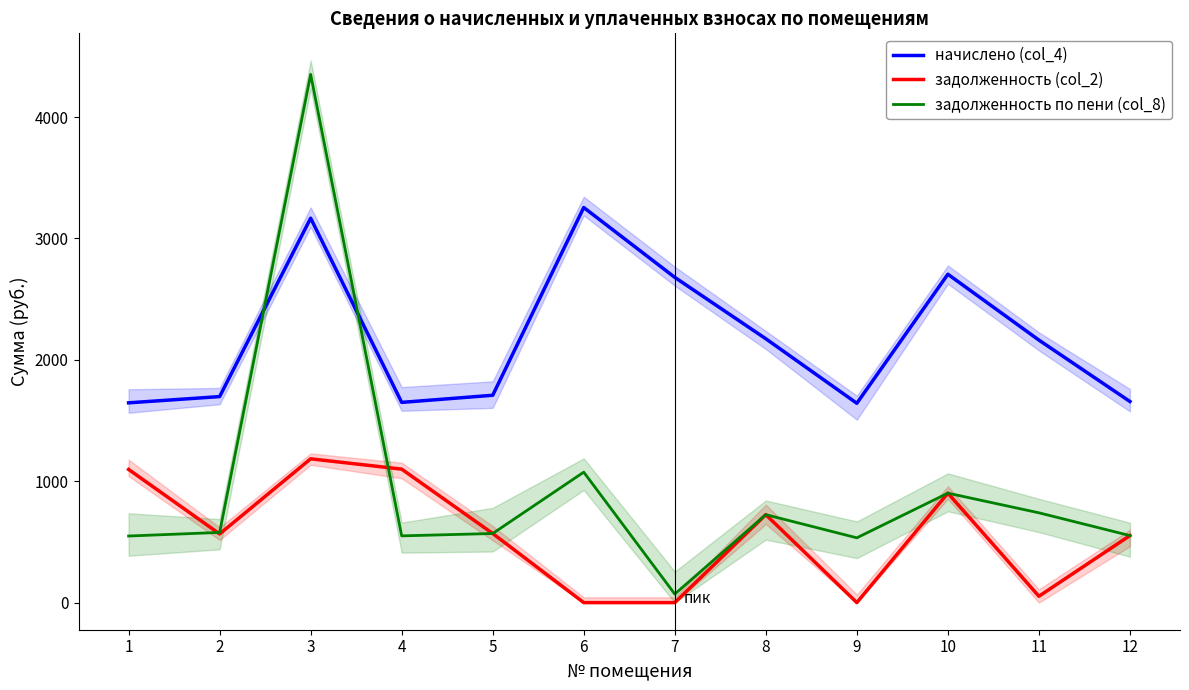

How many series are shown in this chart?

3